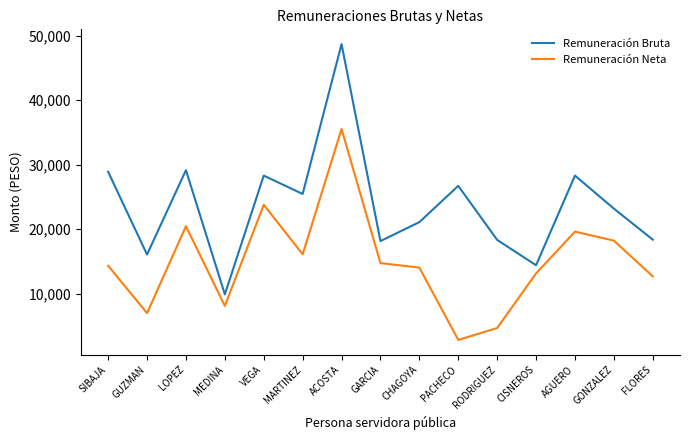

Rank the series by their average value, from highest to lowest.

Remuneración Bruta, Remuneración Neta